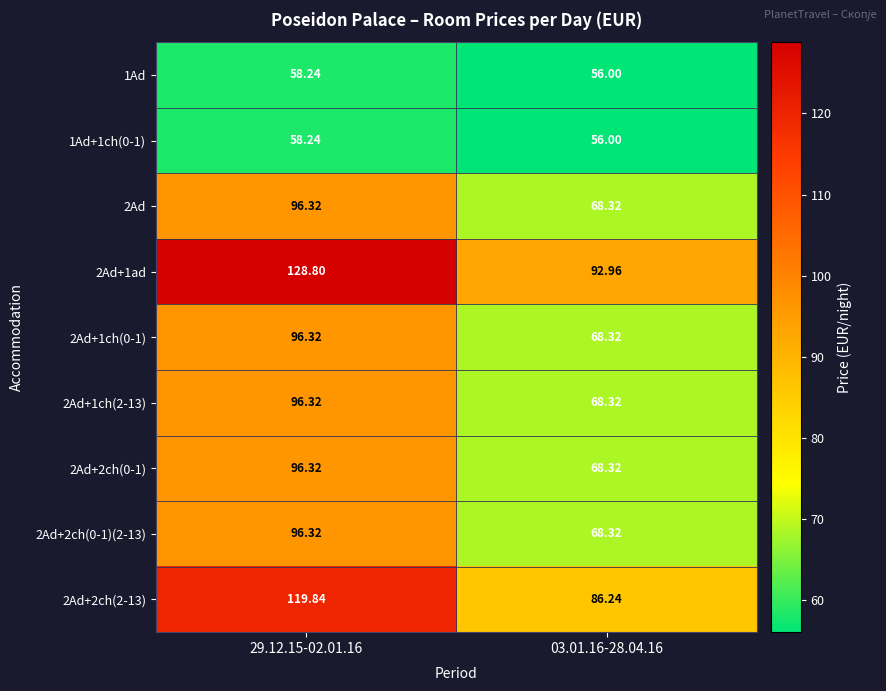

Which category has the lowest value across all series?

03.01.16-28.04.16